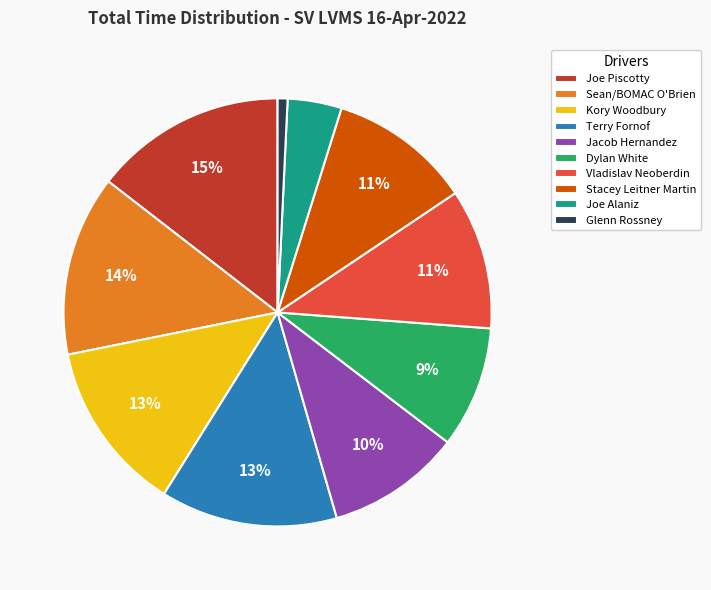

Is there a majority slice in this chart?

No